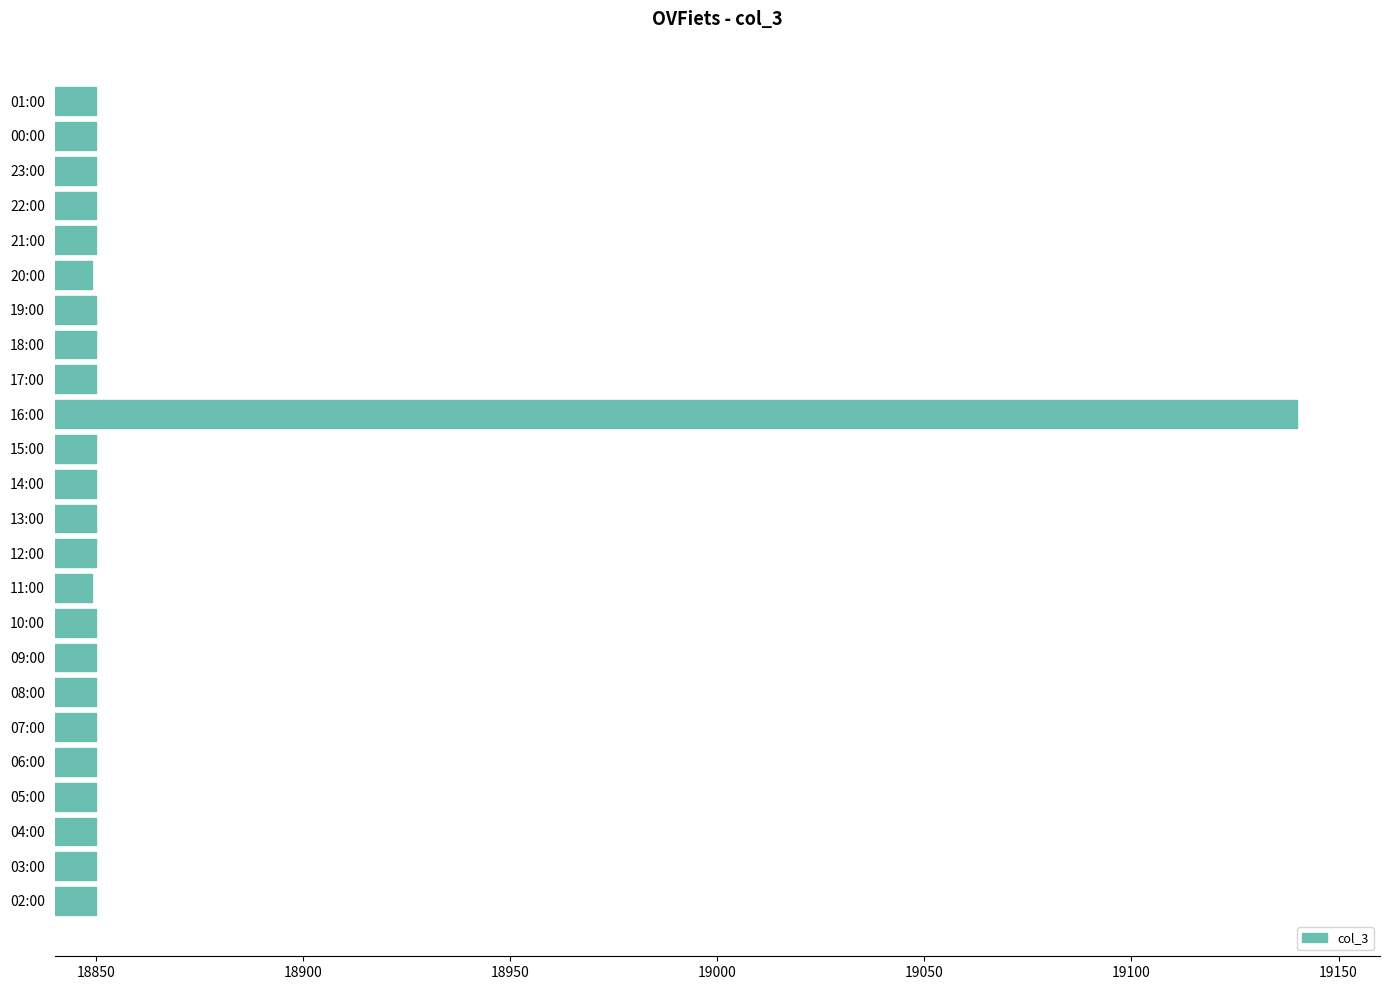

What is the sum of all values?

452688